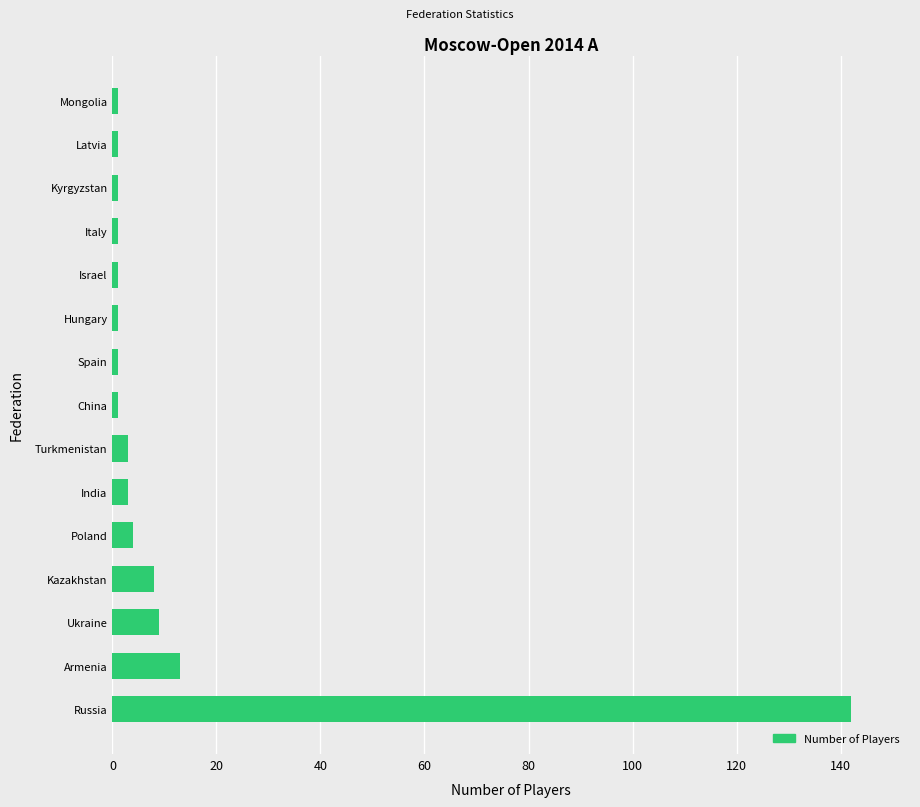

Are the bars horizontal?

Yes